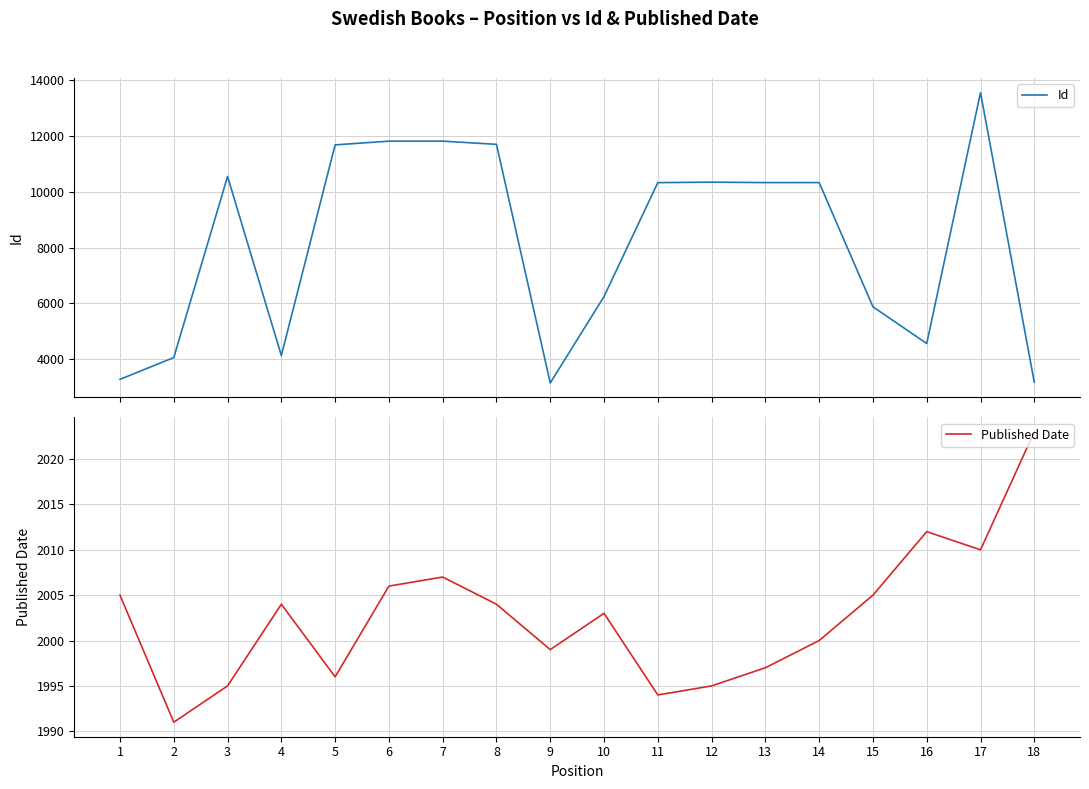

Reading right to left, extract all data points from this chart.

Id: 18=3175	17=13558	16=4563	15=5880	14=10333	13=10332	12=10347	11=10331	10=6248	9=3150	8=11703	7=11818	6=11817	5=11684	4=4133	3=10552	2=4060	1=3280
Published Date: 18=2023	17=2010	16=2012	15=2005	14=2000	13=1997	12=1995	11=1994	10=2003	9=1999	8=2004	7=2007	6=2006	5=1996	4=2004	3=1995	2=1991	1=2005